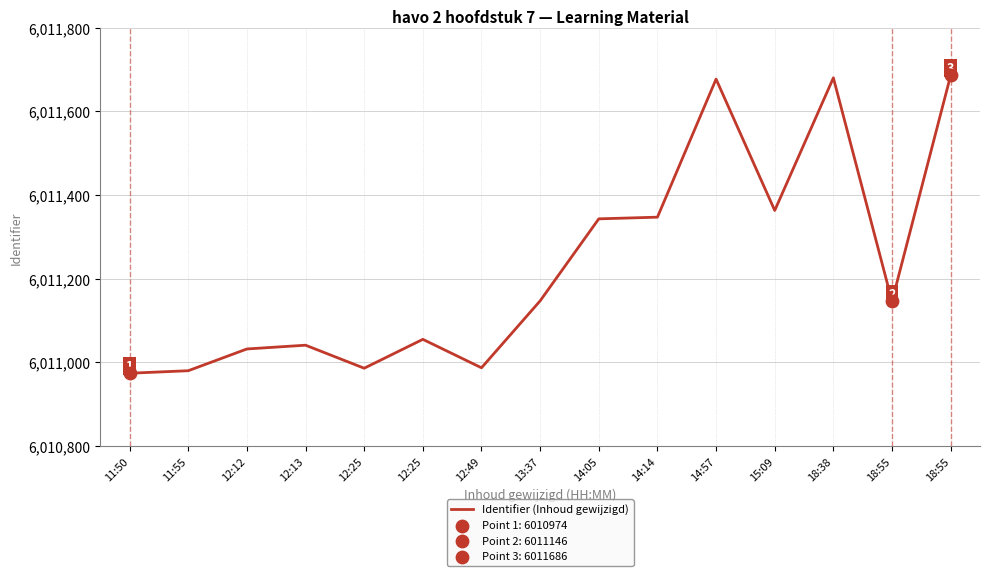

Which has a higher value, 12:25 or 14:14?

14:14